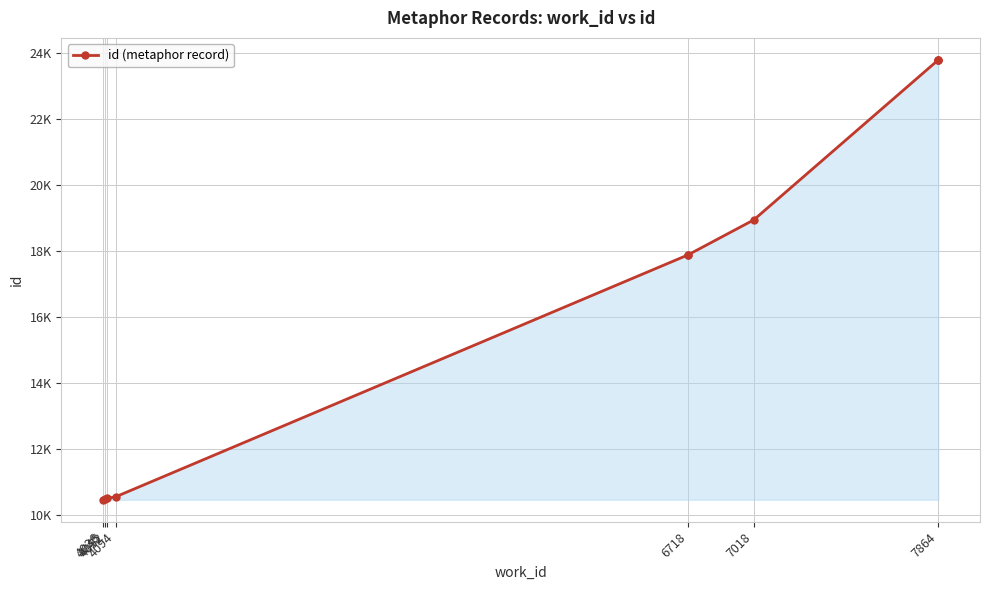

What position from the right is 9?

1